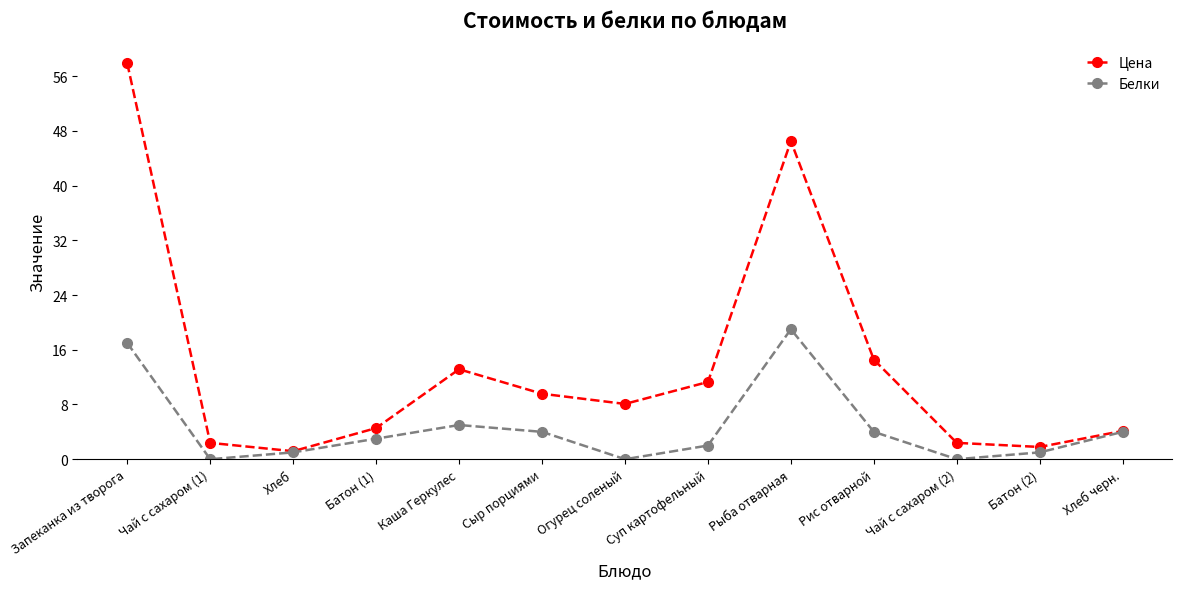

What is the label of the 9th point from the right?

Каша Геркулес